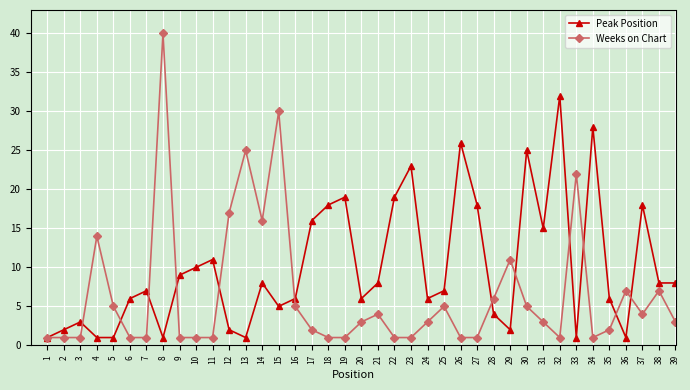

Which series changed the most between 13 and 35?

Weeks on Chart